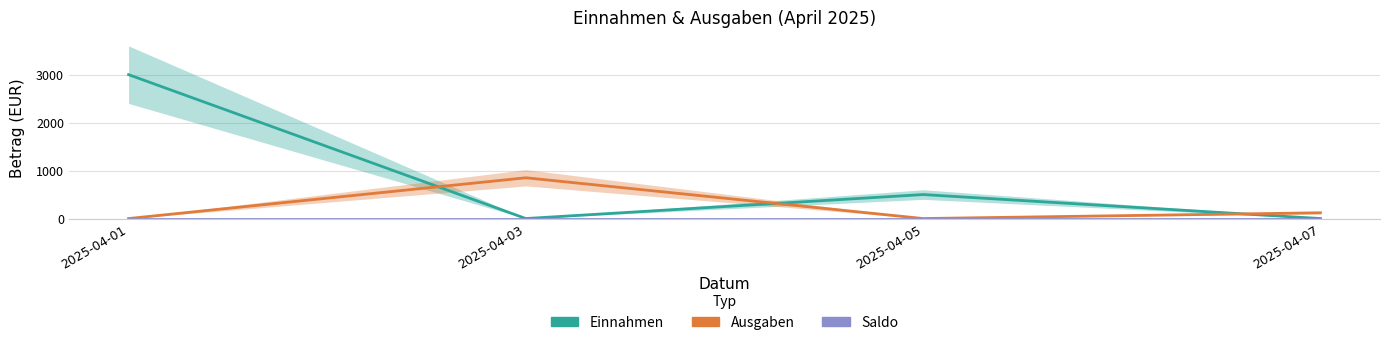

Reading right to left, what are all the values shown in this chart?

Einnahmen: 2025-04-07=0	2025-04-05=500	2025-04-03=0	2025-04-01=3000
Ausgaben: 2025-04-07=120	2025-04-05=0	2025-04-03=850	2025-04-01=0
Saldo: 2025-04-07=0	2025-04-05=0	2025-04-03=0	2025-04-01=0